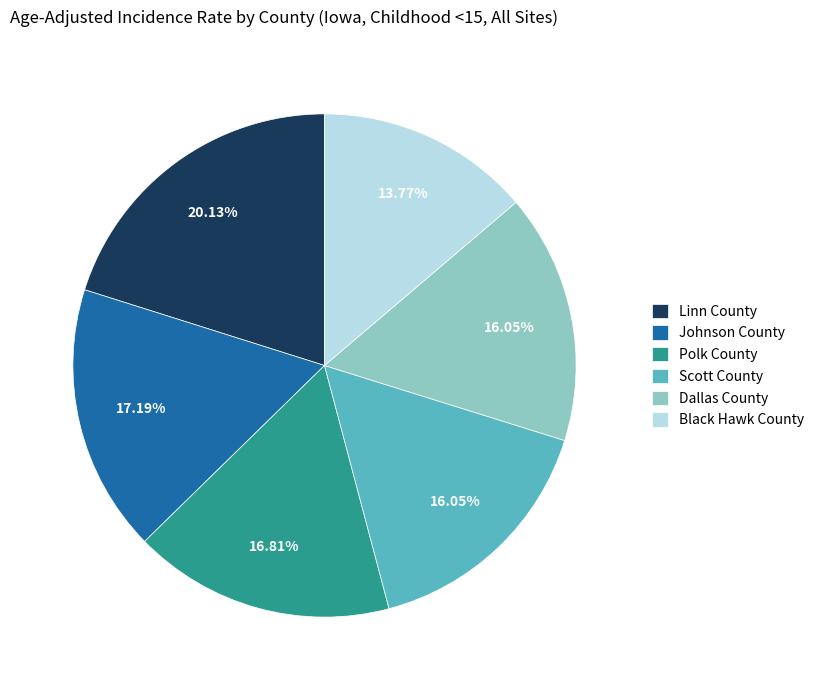

True or false: Black Hawk County accounts for 7% of the total.

False